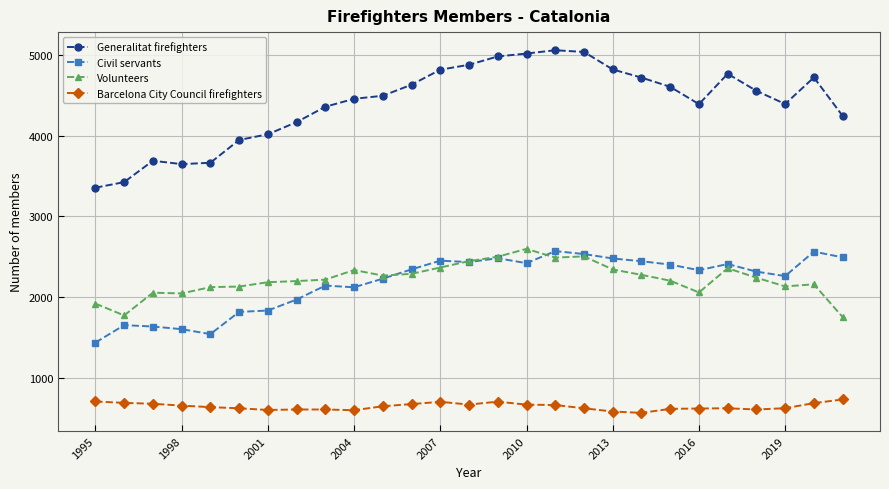

Which series has the largest total across all categories?

Generalitat firefighters